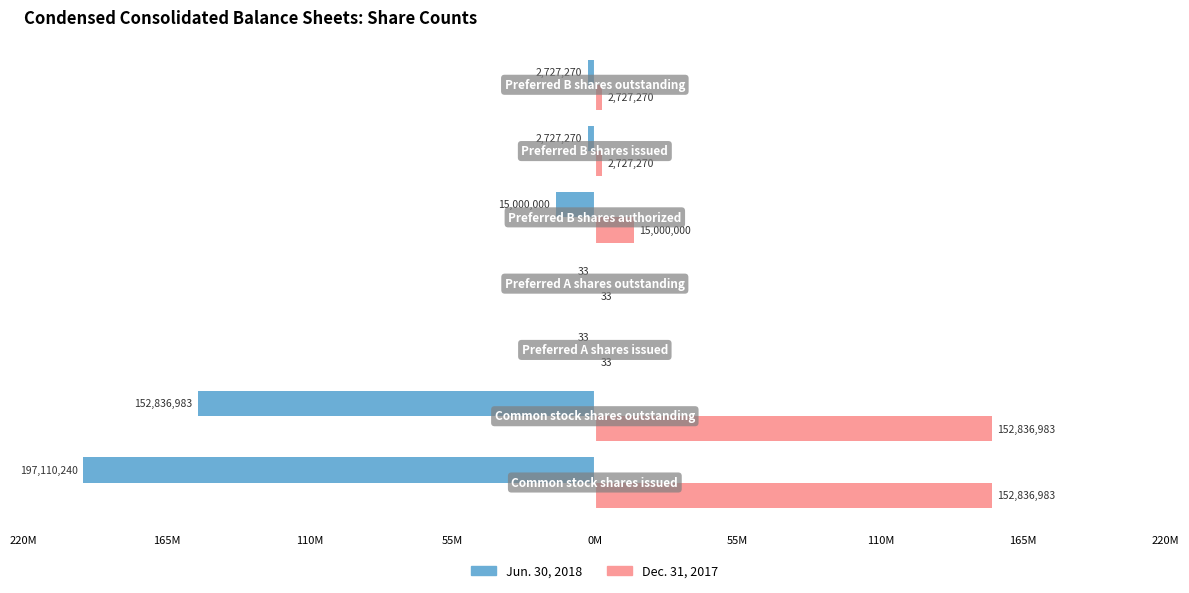

What are all the series names shown in the legend?

Jun. 30, 2018, Dec. 31, 2017